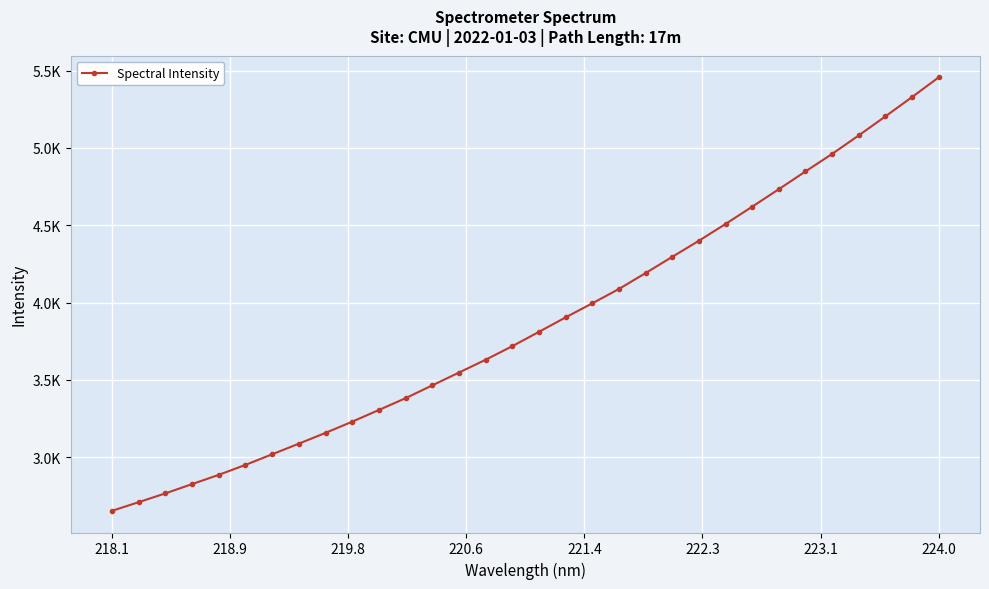

What is the average value?

3867.8